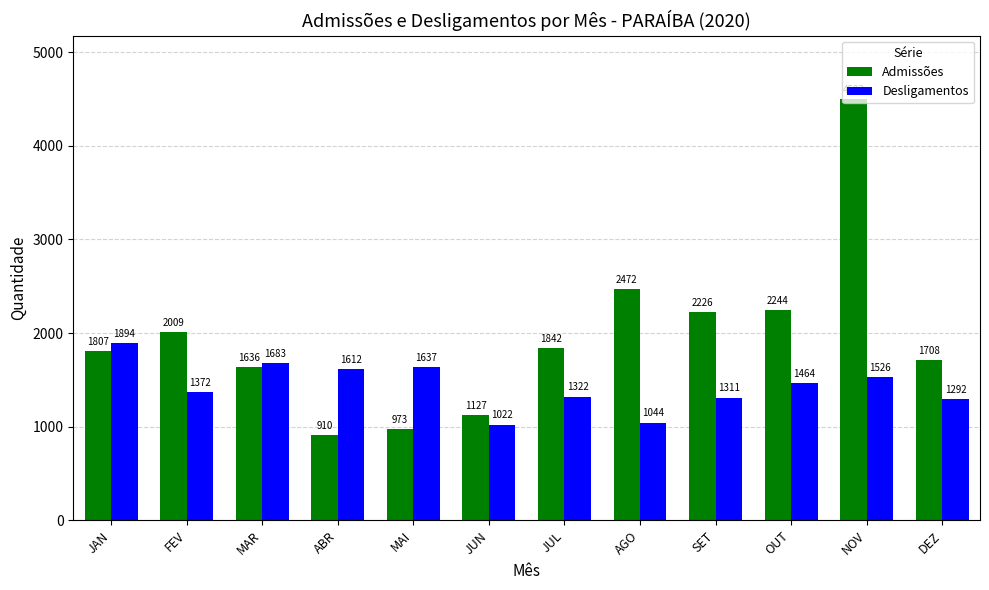

Rank the series by their maximum value, from highest to lowest.

Admissões, Desligamentos